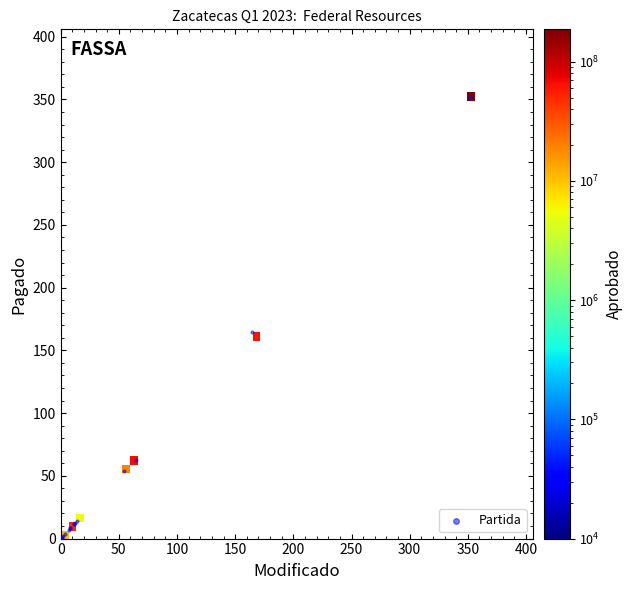

What Y value in the scatter plot is closest to 176?

164.5